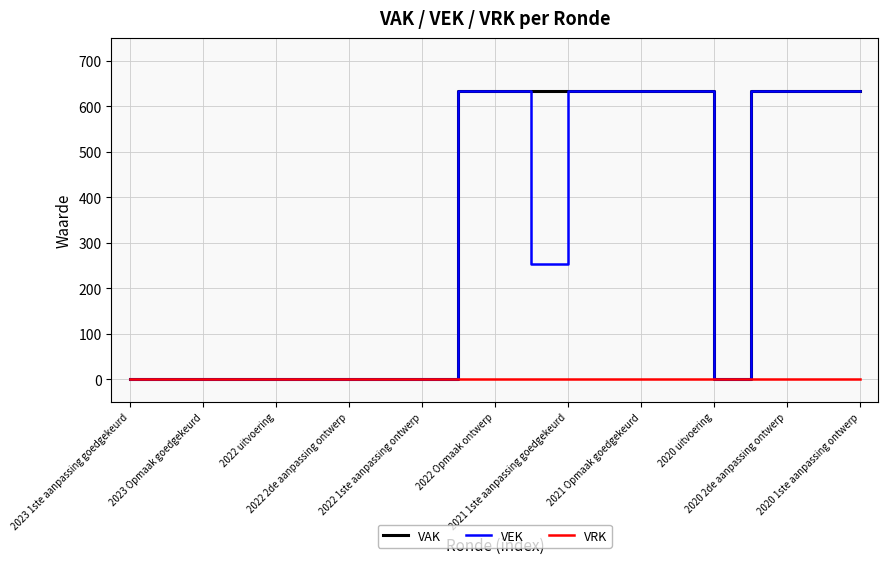

Reading right to left, list all the values displayed in this chart.

VAK: 633	633	633	633	0	633	633	633	633	633	633	633	0	0	0	0	0	0	0	0	0
VEK: 633	633	633	633	0	633	633	633	633	253	633	633	0	0	0	0	0	0	0	0	0
VRK: 0	0	0	0	0	0	0	0	0	0	0	0	0	0	0	0	0	0	0	0	0